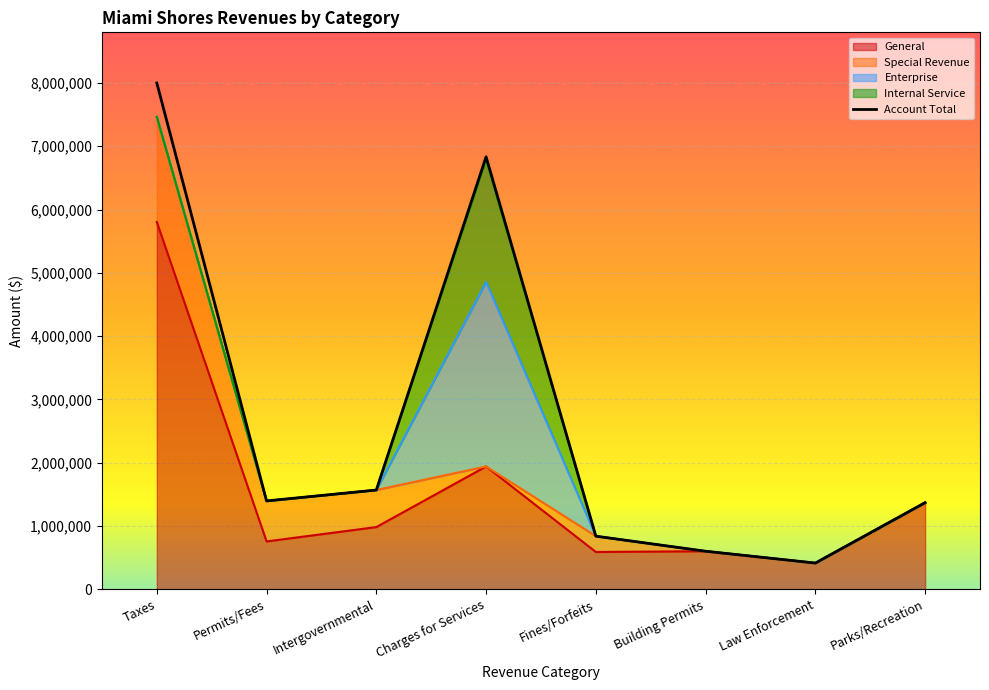

True or false: Account Total and Special Revenue intersect in this chart.

False